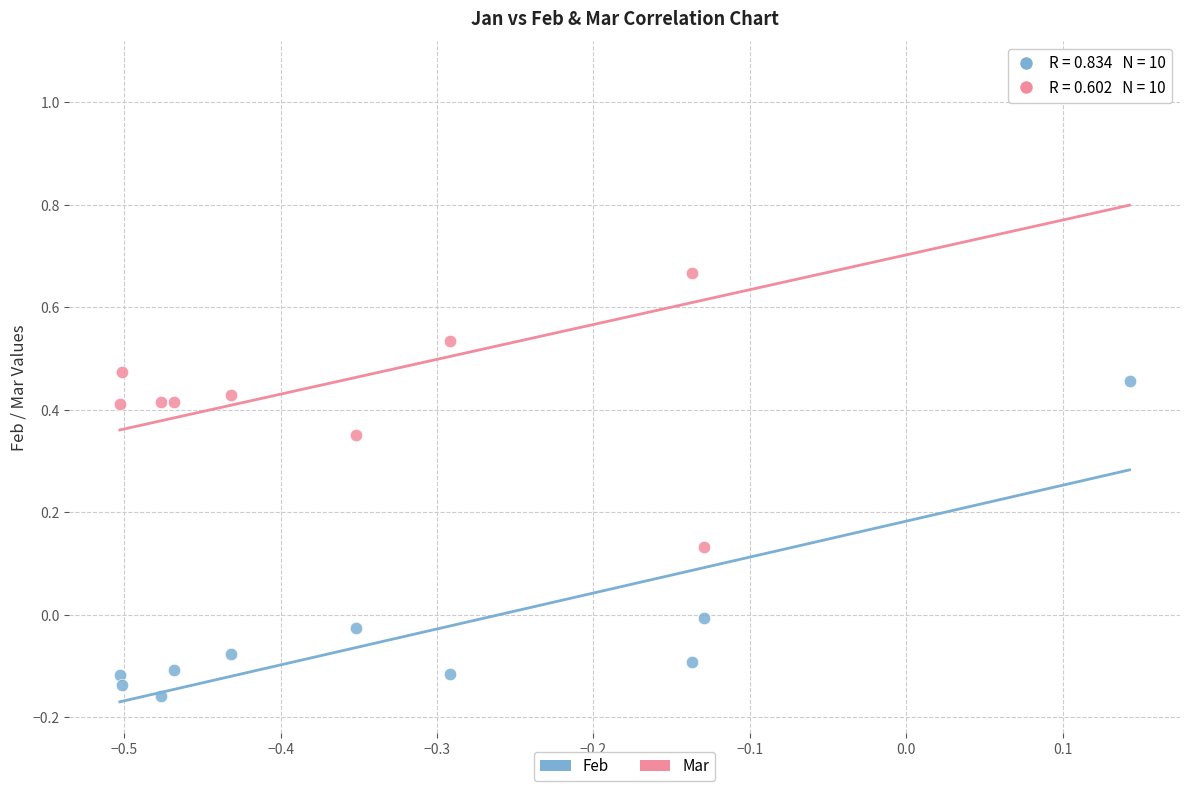

What are all the series names shown in the legend?

Feb, Mar